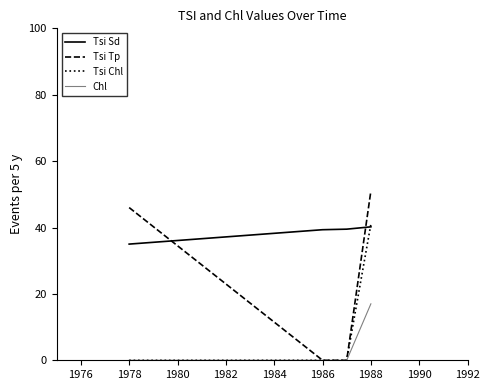

Which series has the largest range (max minus min)?

Tsi Tp